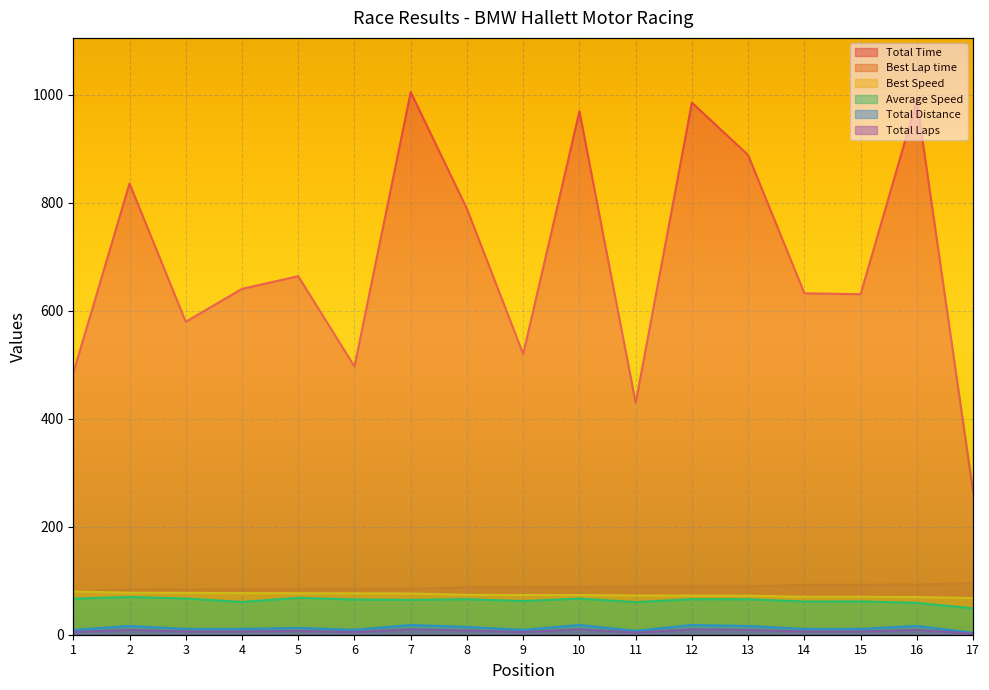

What is the value of the Total Laps point at the 8th from the left?

8.0